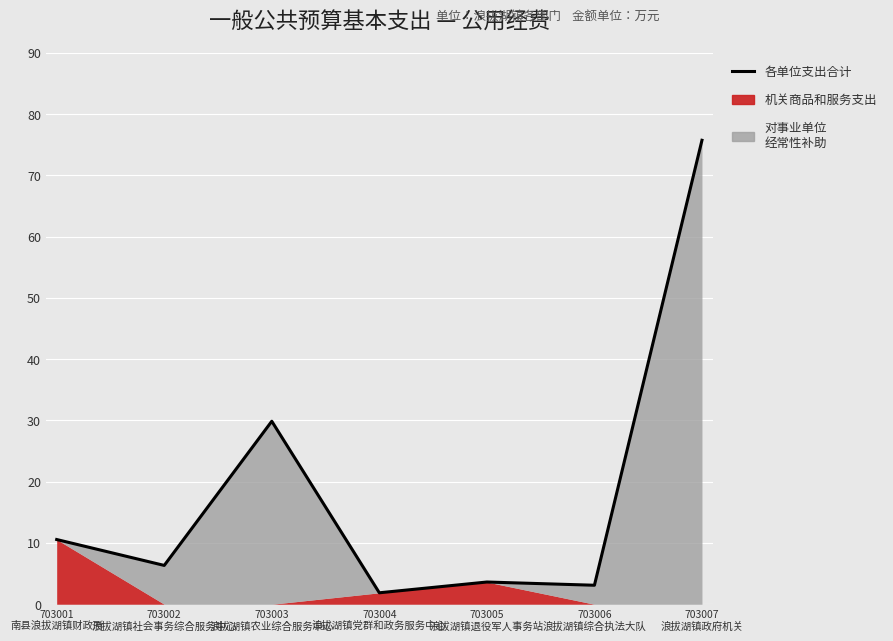

True or false: the data shows 29.9 at 703003
浪拔湖镇农业综合服务中心.

True